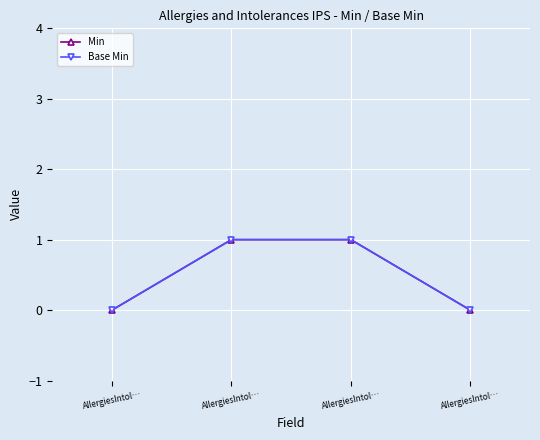

Between AllergiesIntol… and AllergiesIntol…, which is larger?

AllergiesIntol…